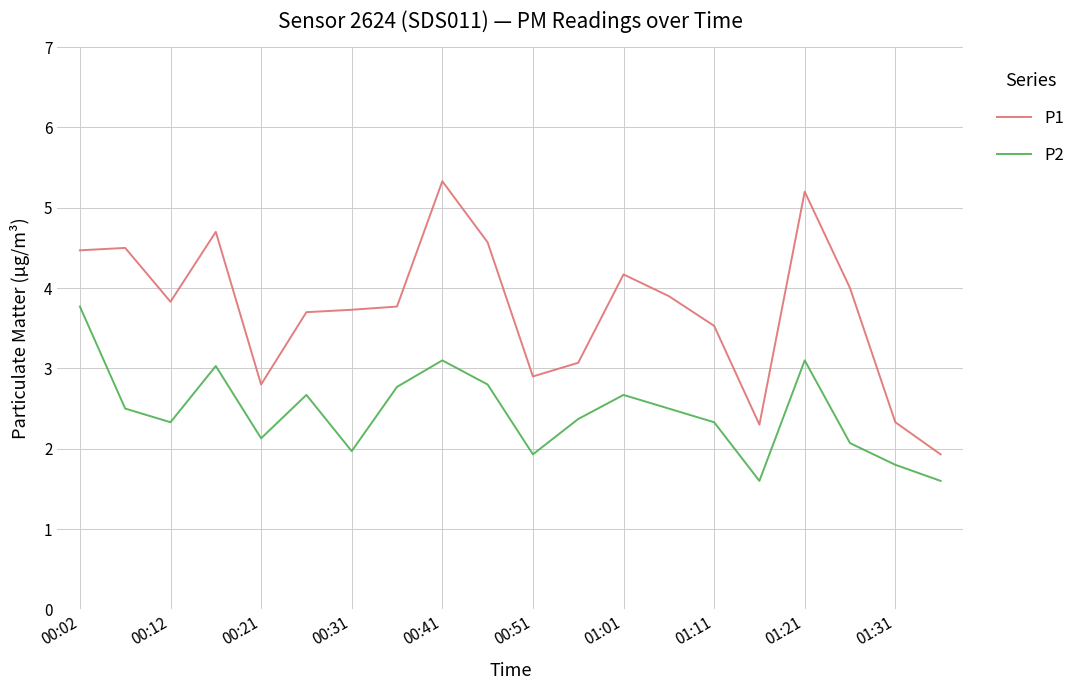

True or false: P2 and P1 intersect in this chart.

False